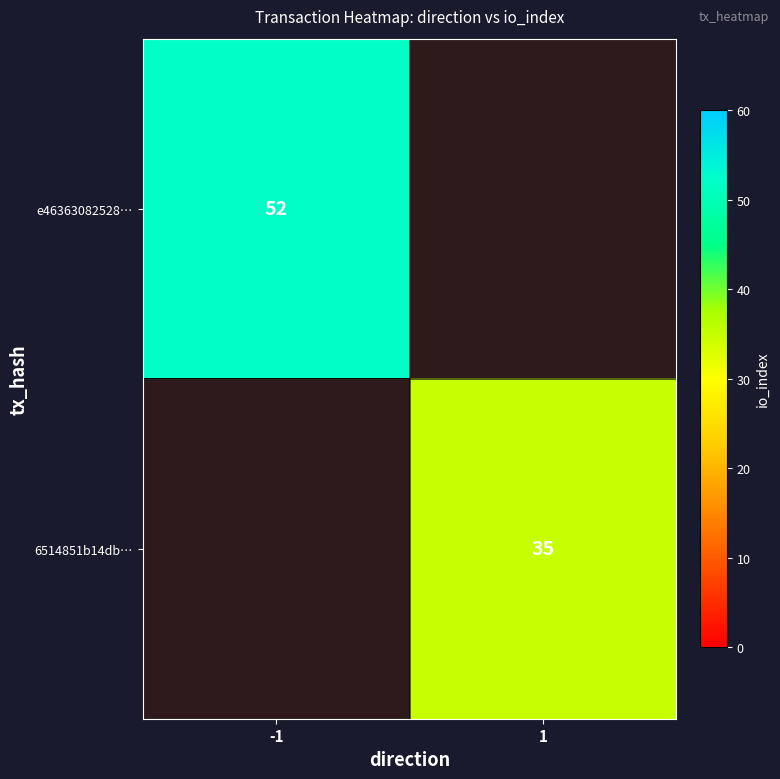

Is it true that 6514851b14db… equals 35 at 1?

True